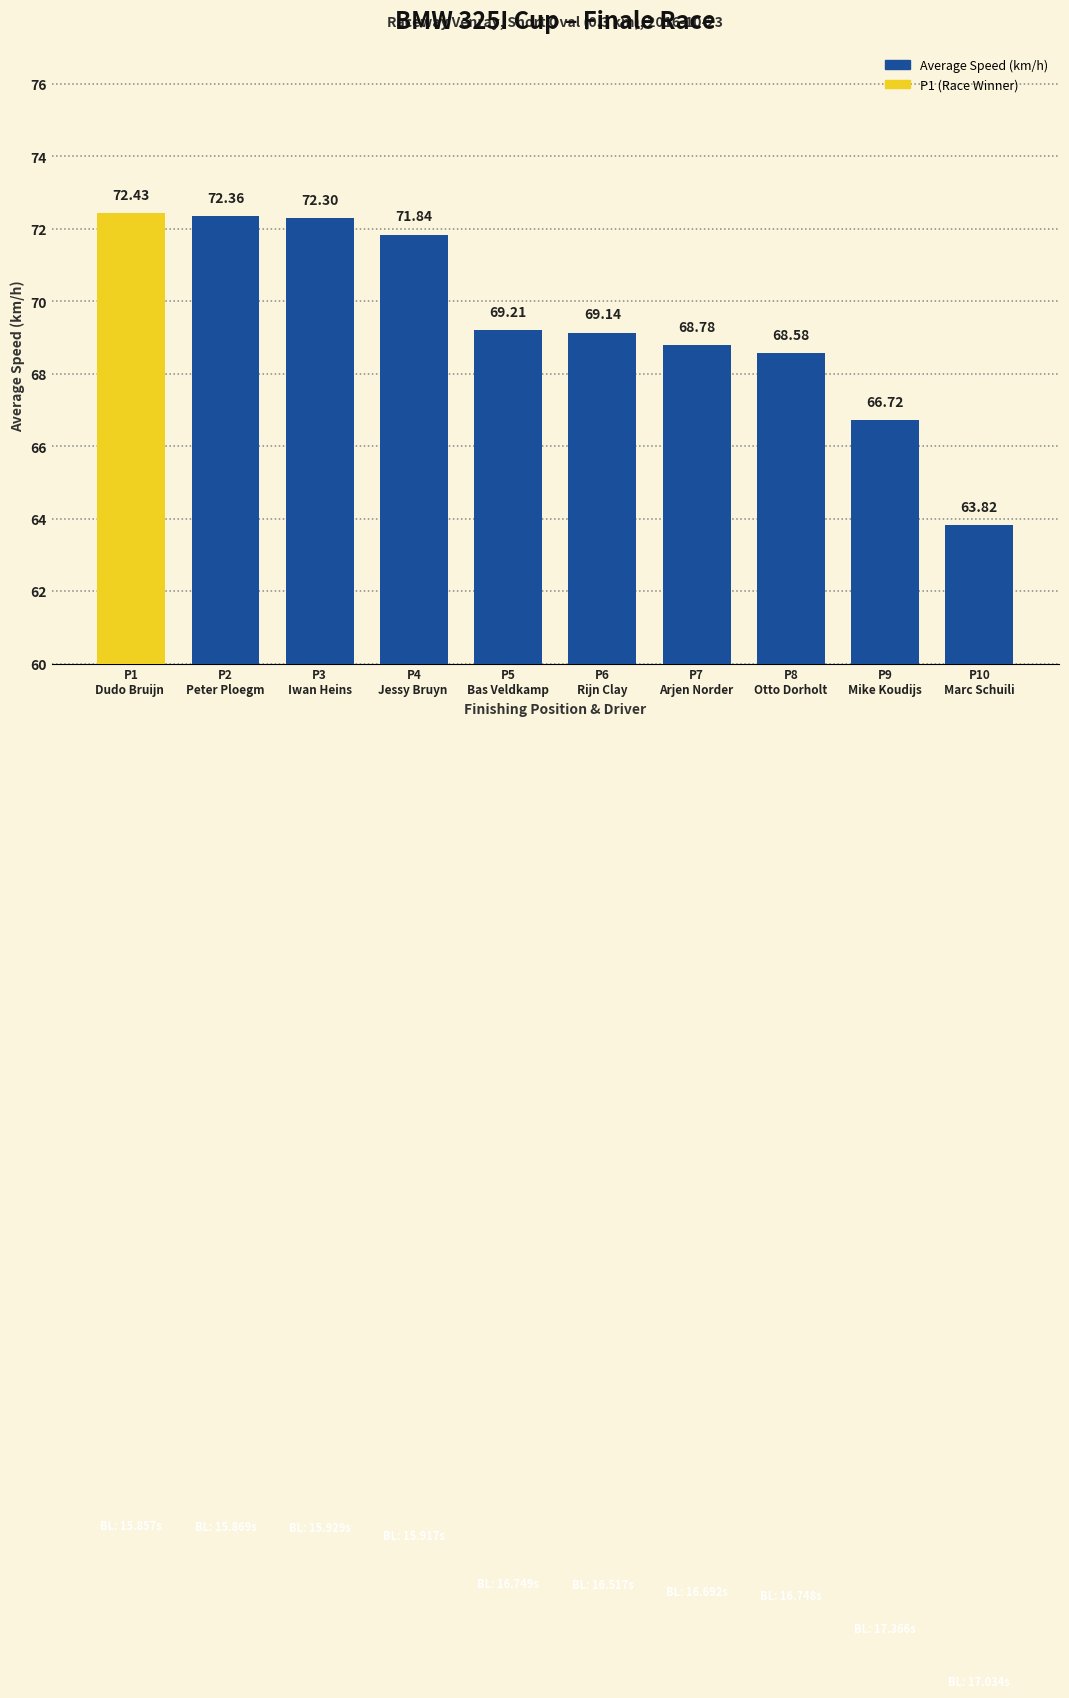

True or false: the data shows 23.8 at P4
Jessy Bruyn .

False